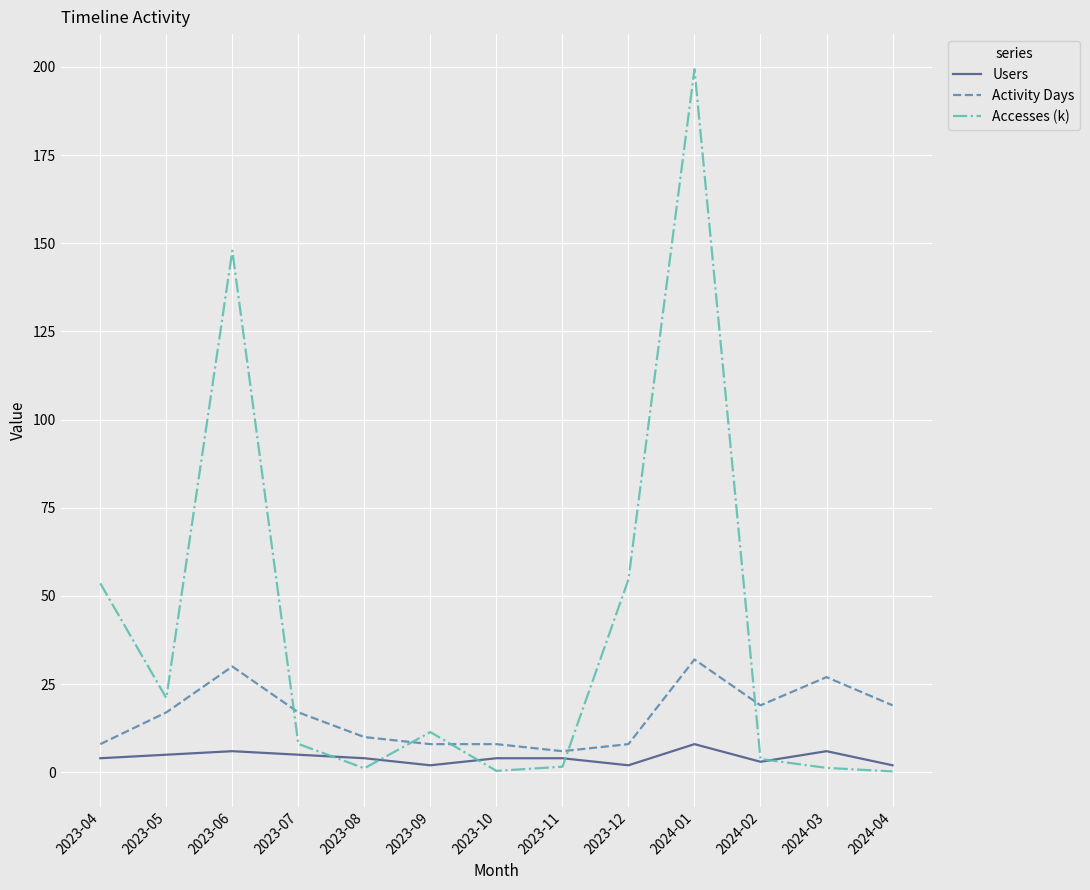

True or false: Accesses (k) has a value of 1.2 at 2023-08.

True